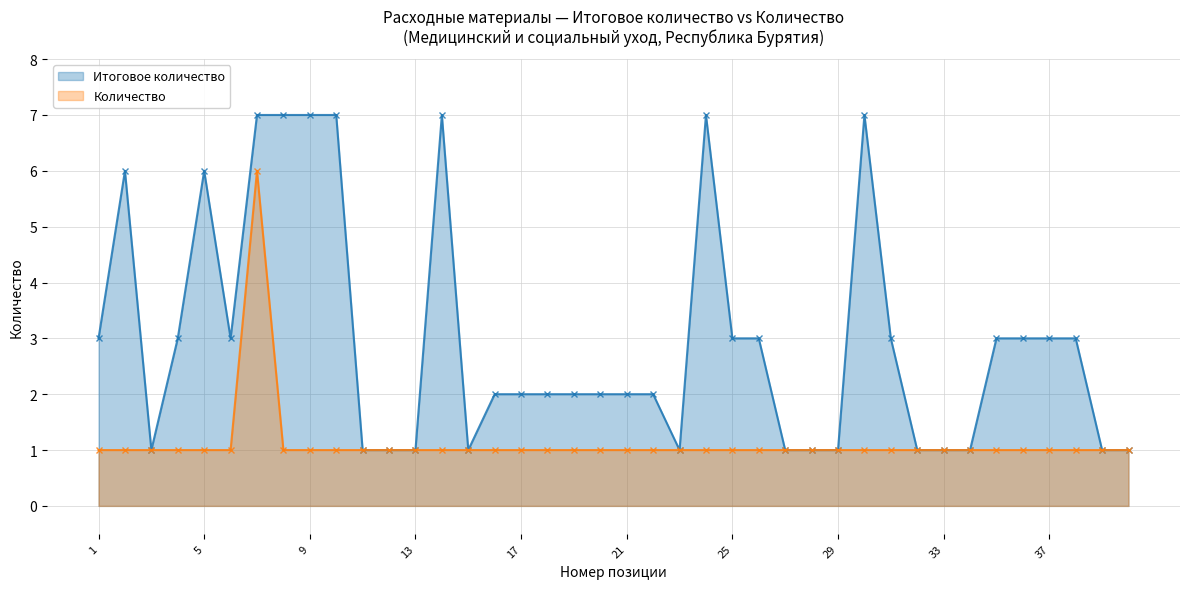

Is the value of Итоговое количество at 17 greater than the value of Количество at 13?

Yes